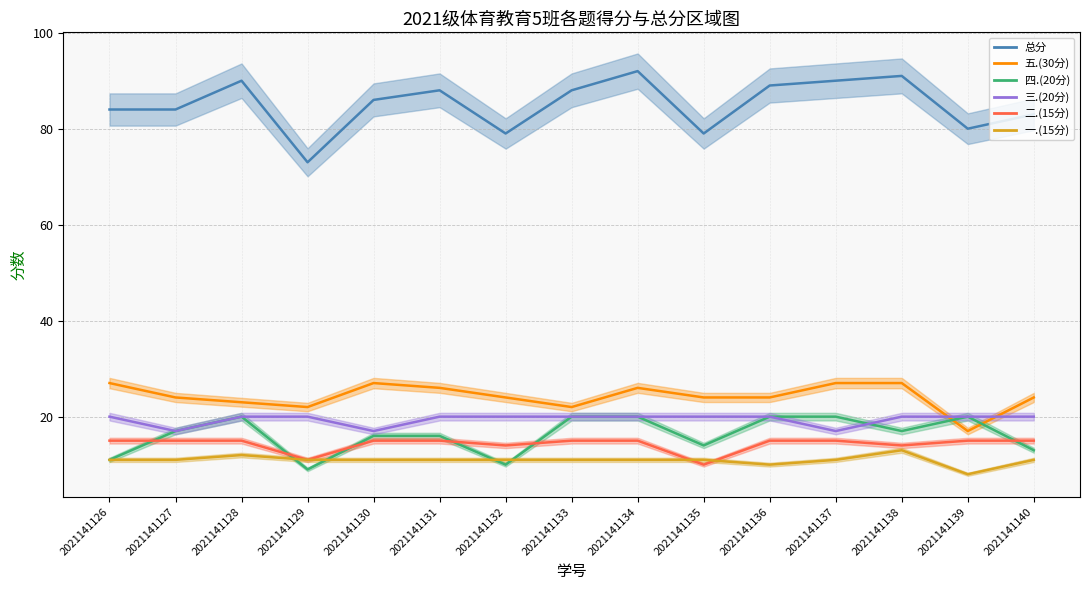

Is this an area chart (filled region under the line)?

No